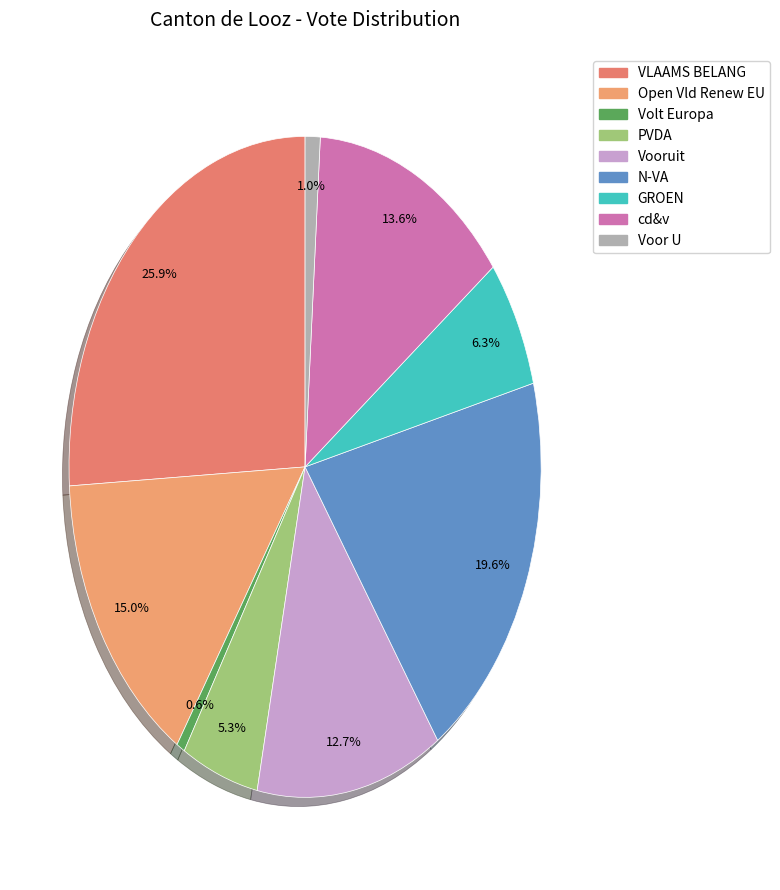

Is it true that Volt Europa is 11% of the pie?

False